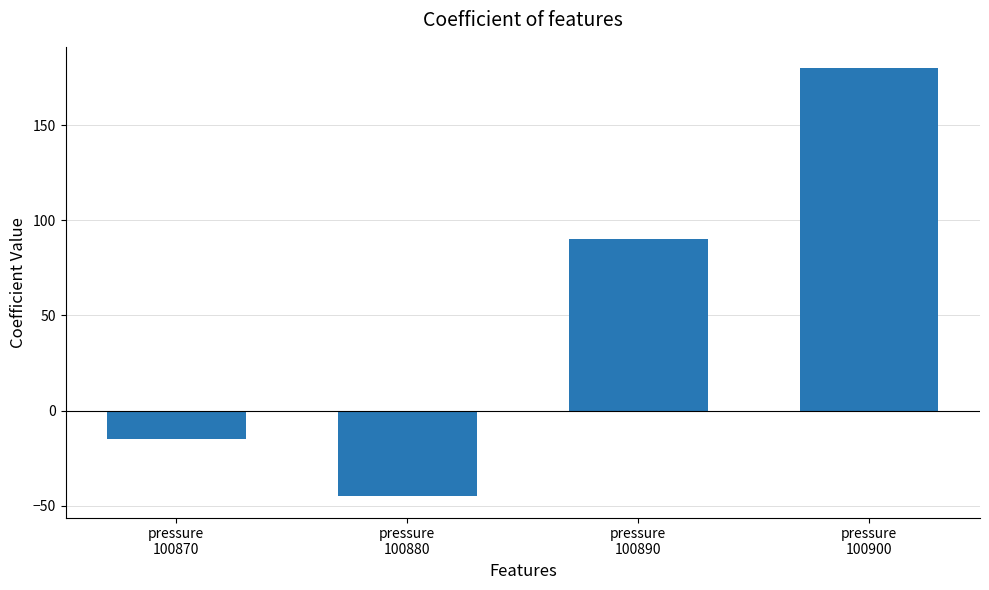

Read the value at pressure
100890, to the nearest 50.

100